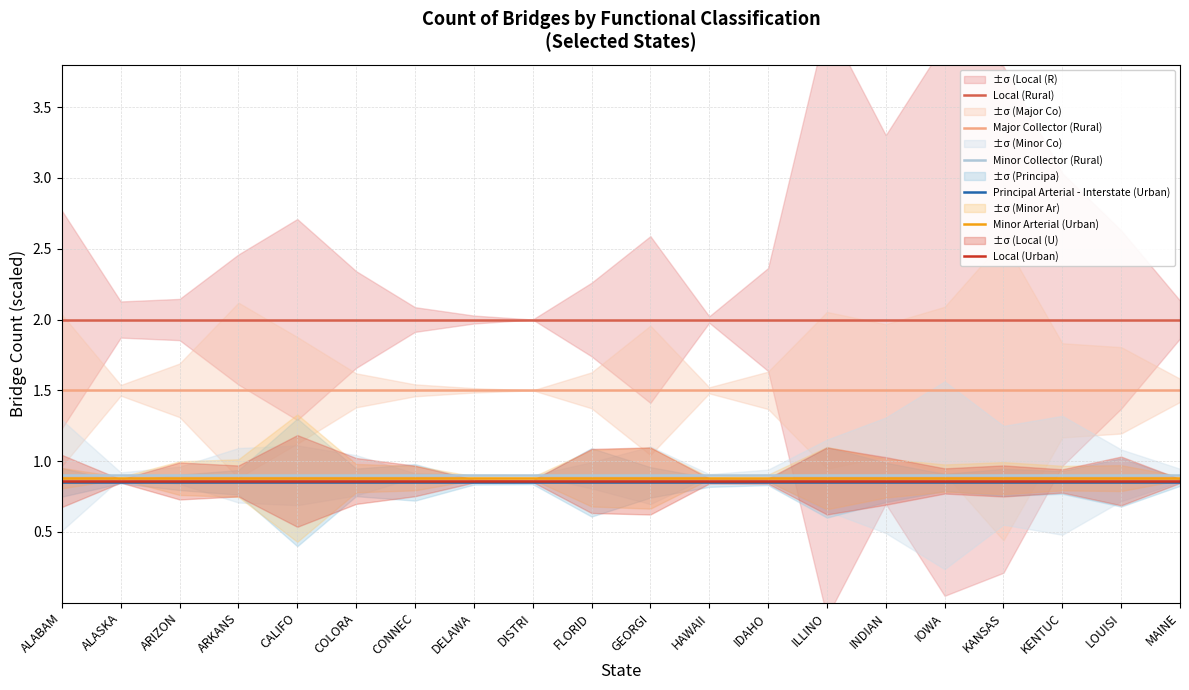

Which series has the largest range (max minus min)?

Local (Rural)